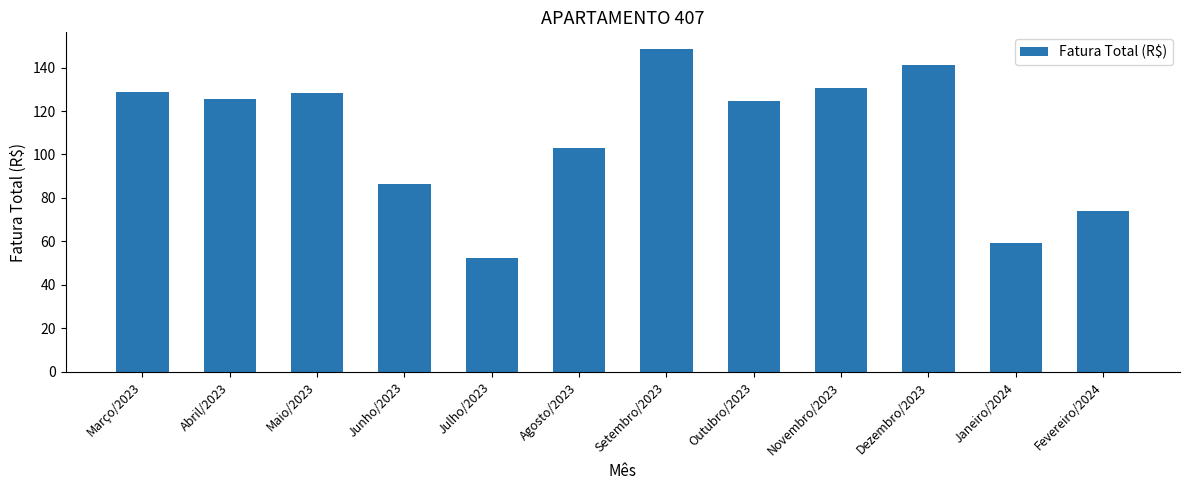

What is the maximum value shown in the chart?

148.8